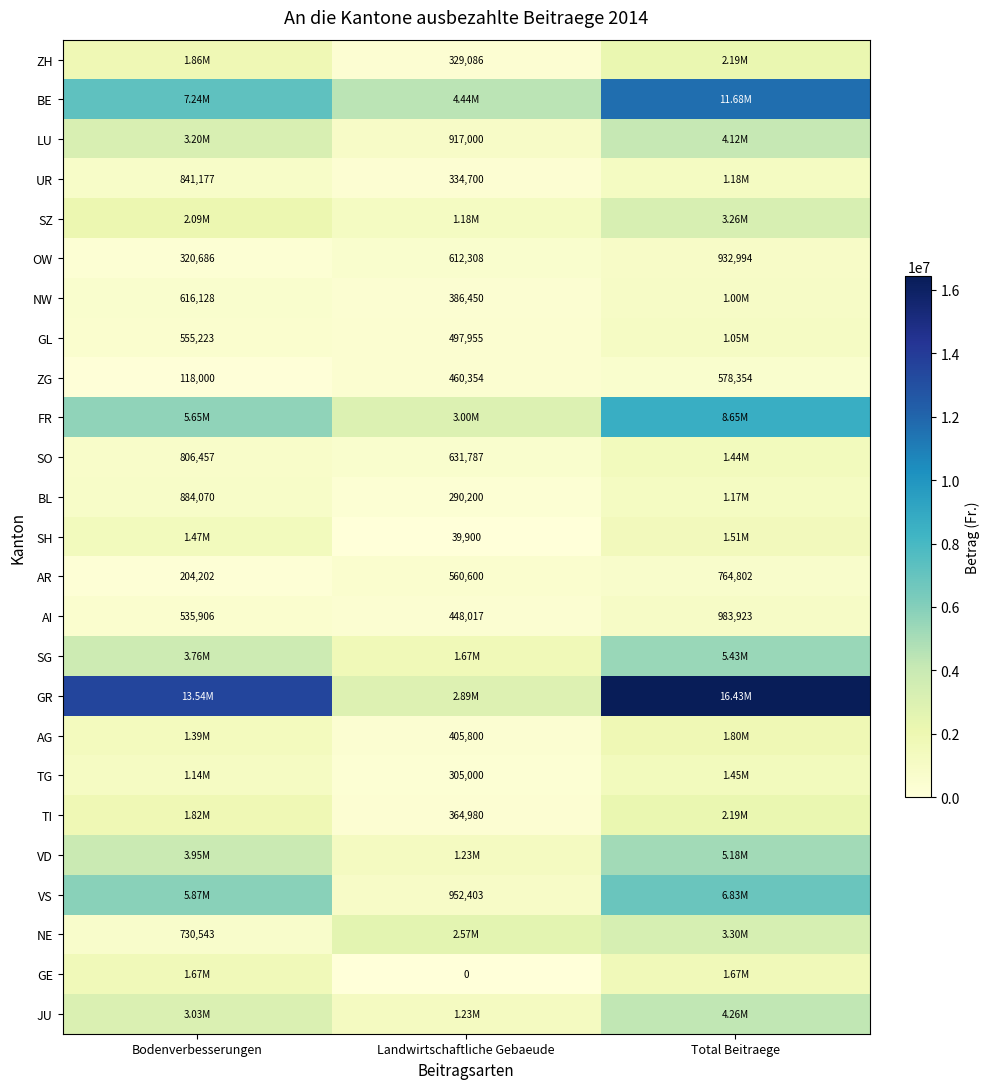

Rank the categories by BL value from lowest to highest.

Landwirtschaftliche Gebaeude, Bodenverbesserungen, Total Beitraege